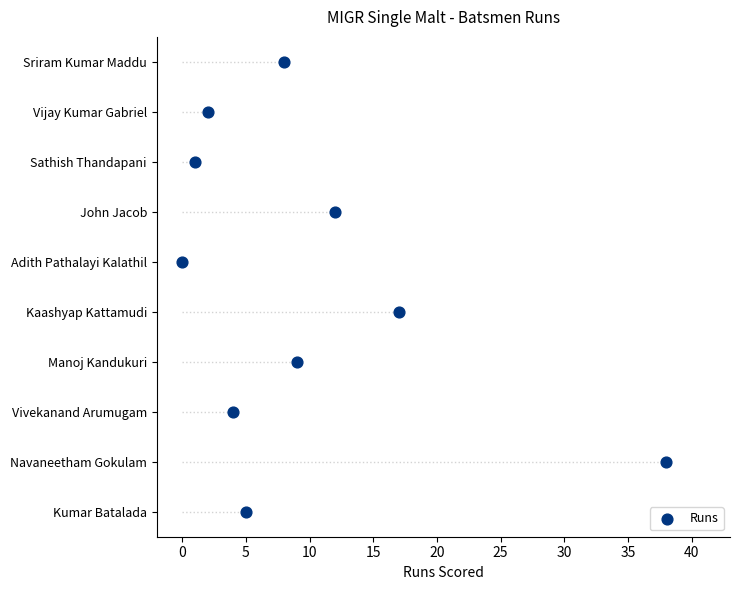

What is the change in value from 5 to 40?

+7